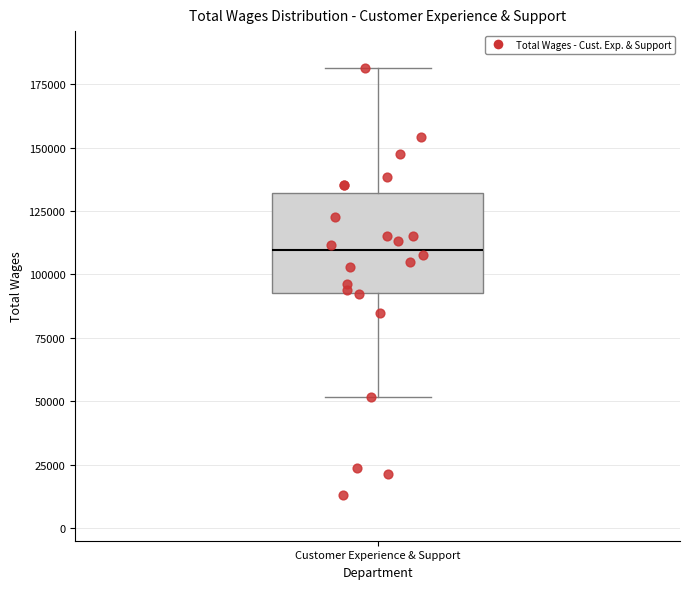

Transcribe this box plot: give where the median line is, the range the box spans, and where the two whiskers end, as read against the y-axis. The values are not printed on the chart, so give them approximately, as read against the axis.

median 110000, box 95000 to 130000, whiskers 50000 to 180000